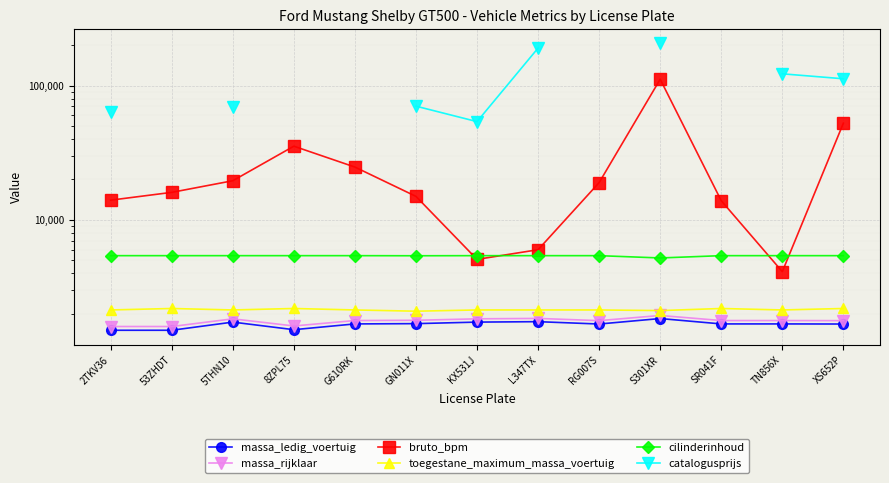

Between which two adjacent categories do cilinderinhoud and bruto_bpm first intersect?

GN011X and KX531J